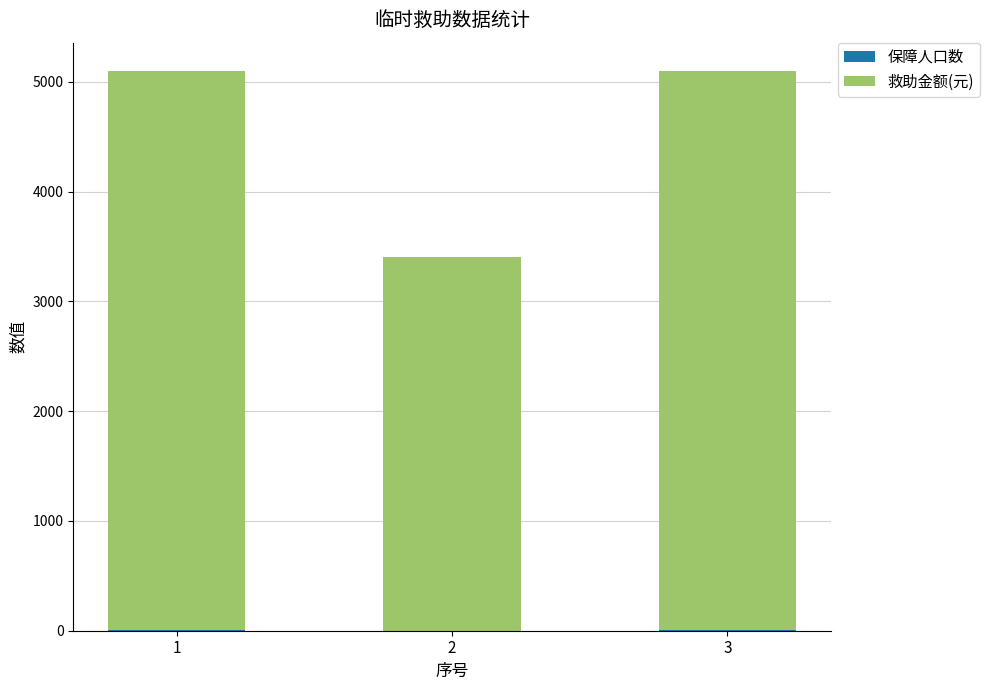

List the series in order of their peak value, lowest first.

保障人口数, 救助金额(元)